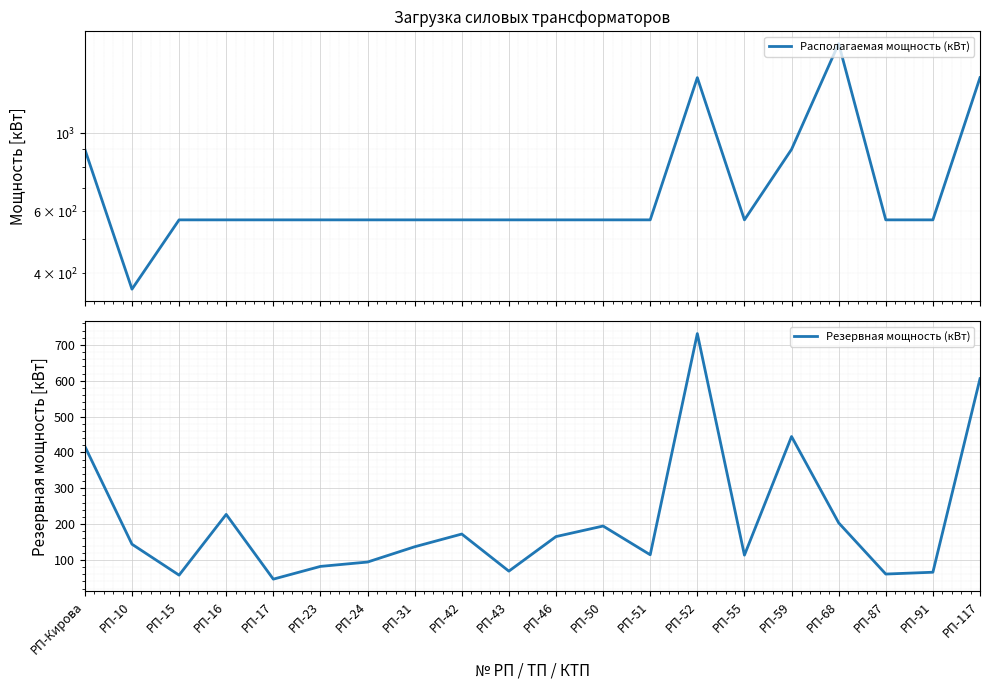

Where does the Резервная мощность (кВт) series first go above 143?

РП-Кирова